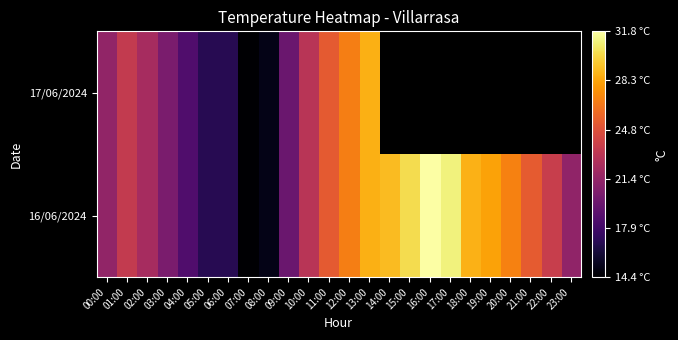

At 19:00, list the series in order from smallest to largest.

16/06/2024, 17/06/2024